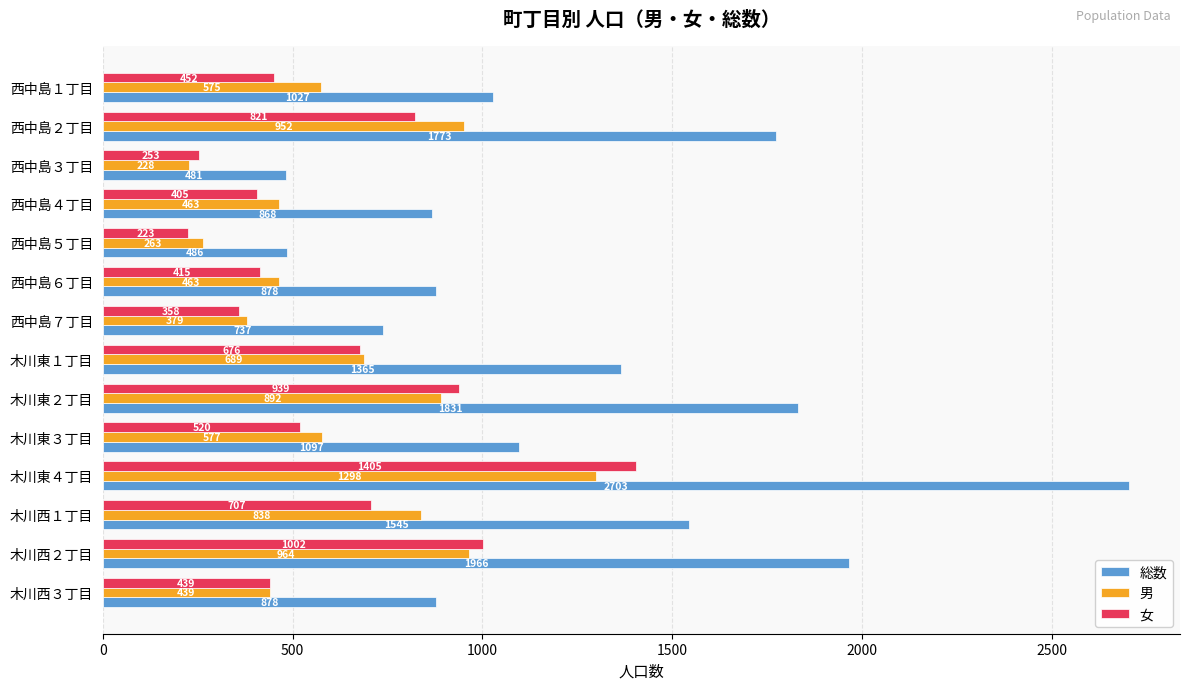

Which category has the highest value across all series?

木川東４丁目